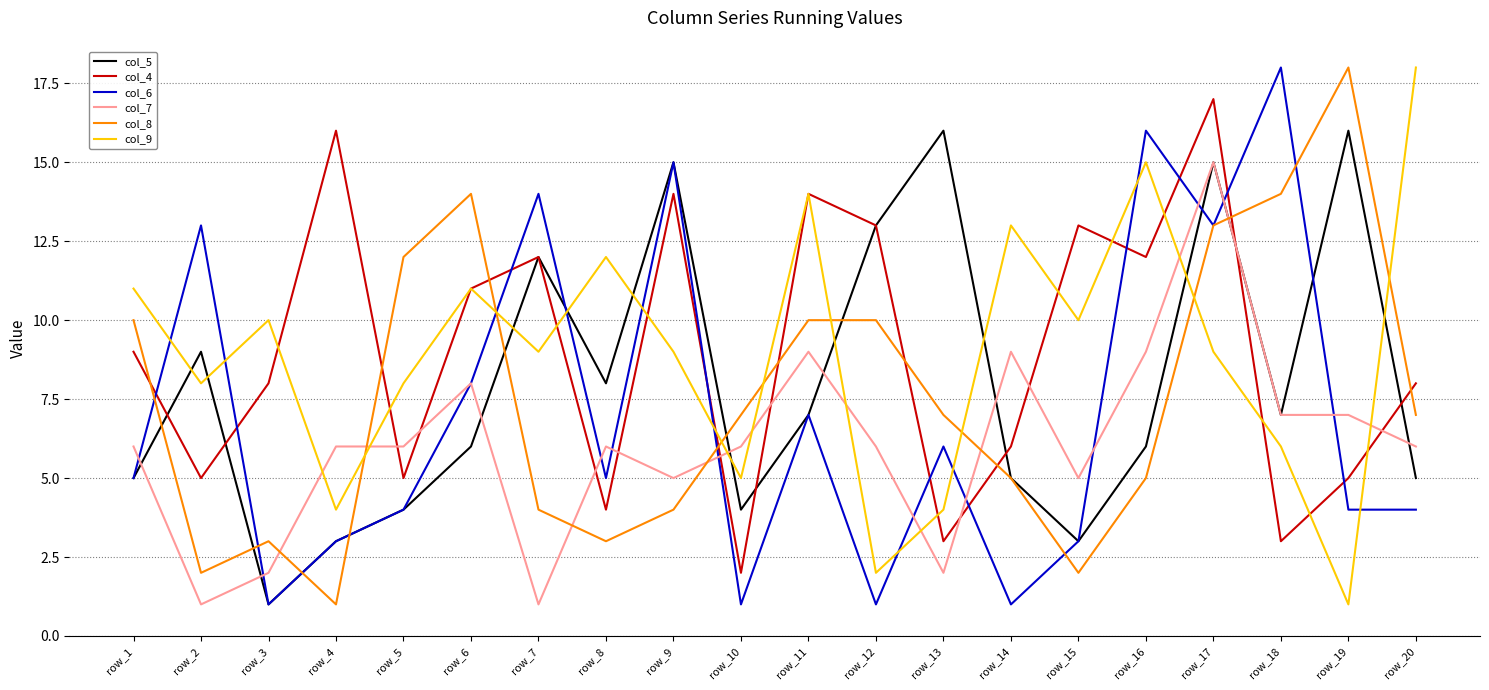

In col_8, how many points are lower than both neighbors (excluding endpoints)?

4